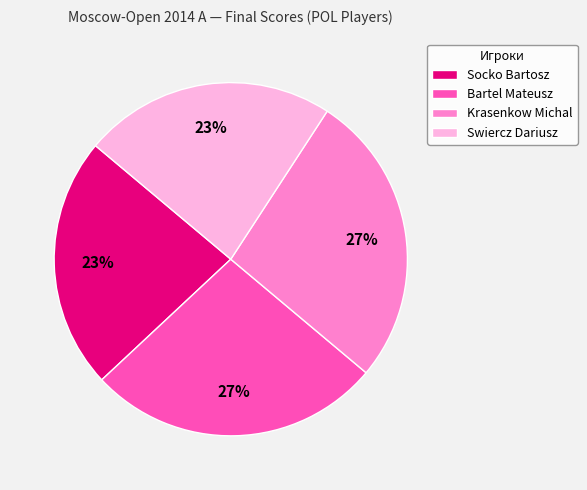

To the nearest percent, what portion does Bartel Mateusz represent?

27%